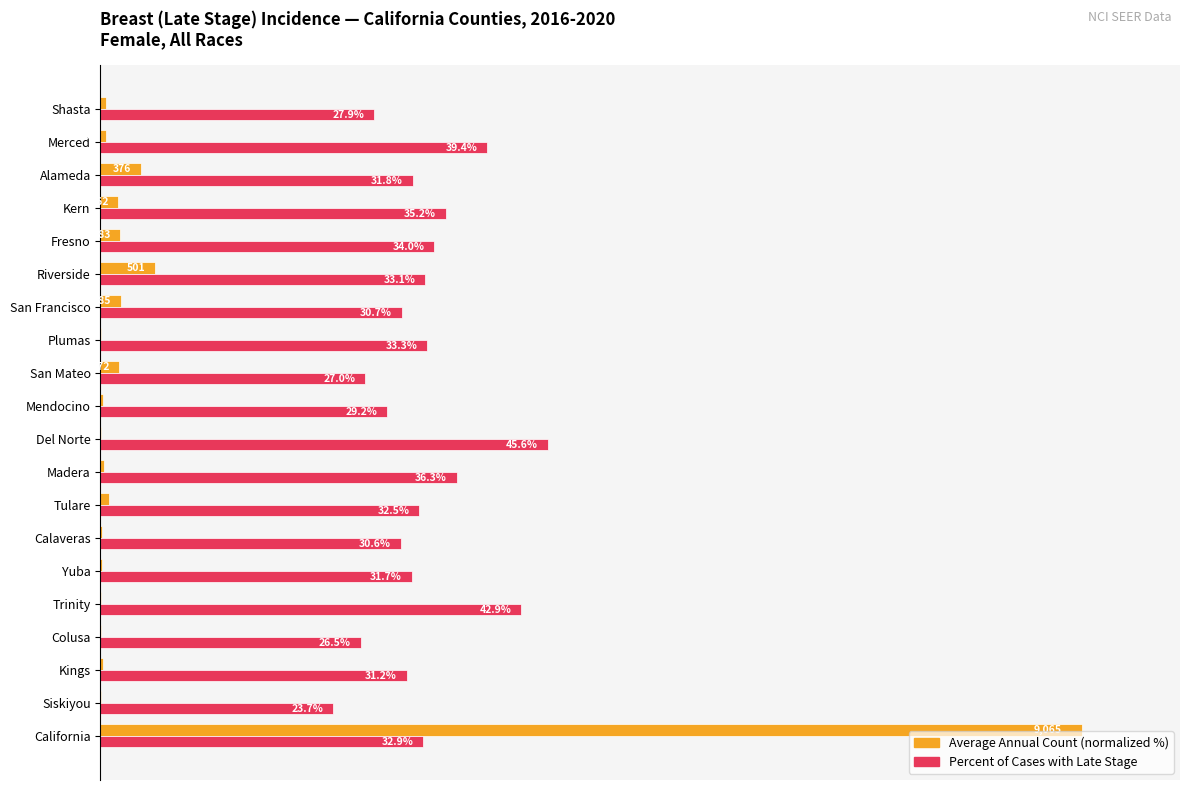

Which label corresponds to the largest value in the chart?

California